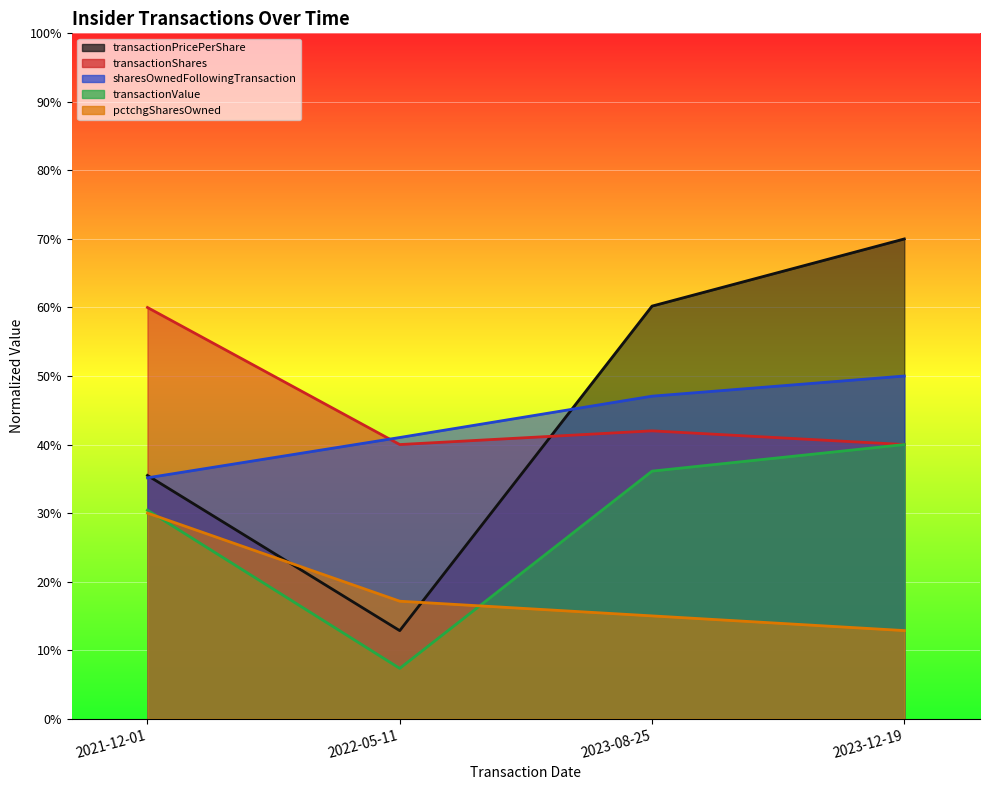

Rank the categories by sharesOwnedFollowingTransaction value from lowest to highest.

2021-12-01, 2022-05-11, 2023-08-25, 2023-12-19